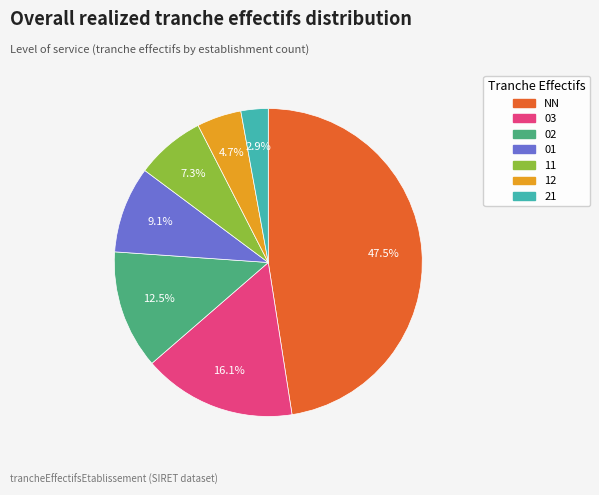

How many slices are in this pie chart?

7